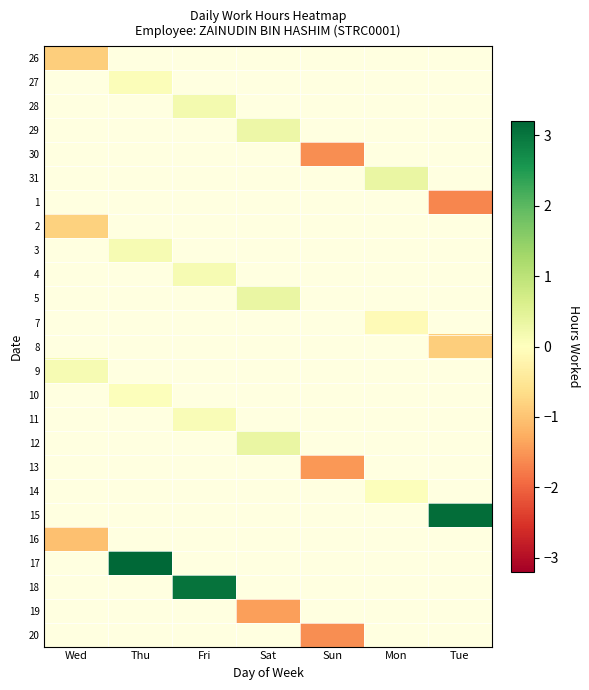

At how many categories does at least one series exceed 1?

3